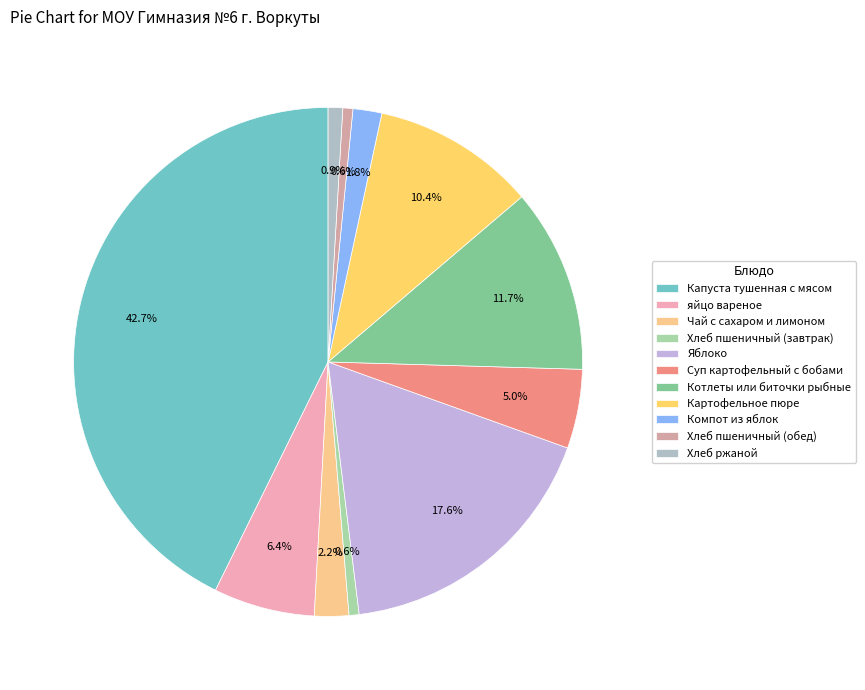

What percentage is the Чай с сахаром и лимоном slice, to the nearest percent?

2%